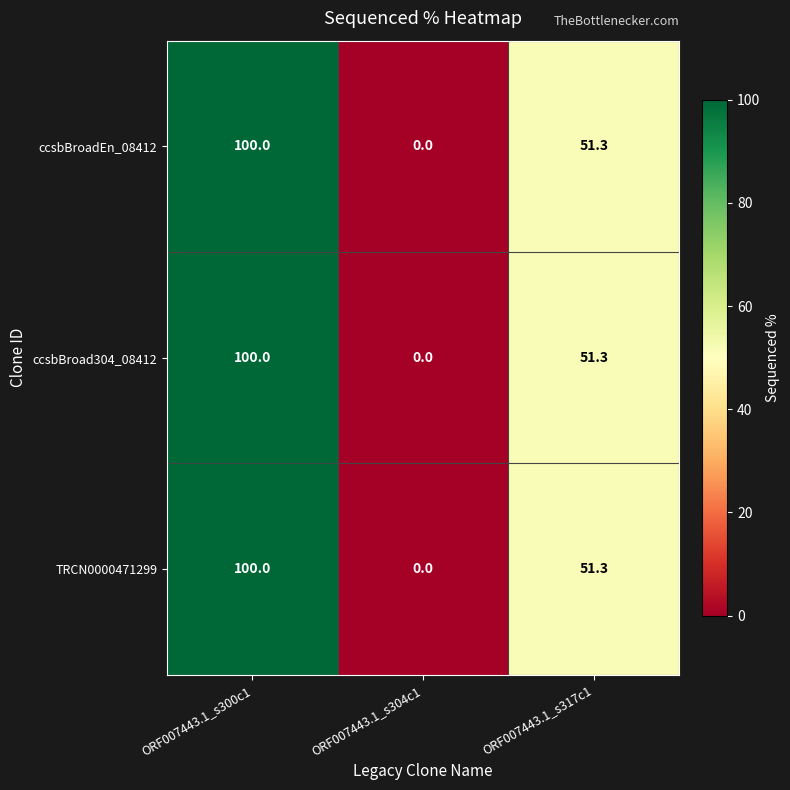

At which label is ccsbBroadEn_08412 closest to 50?

ORF007443.1_s317c1